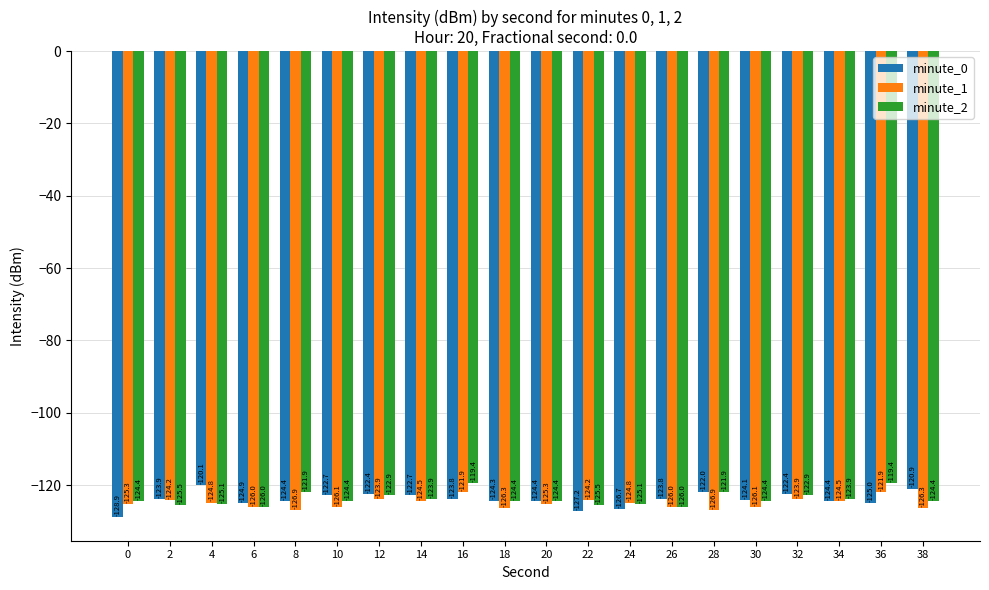

What is the maximum value shown in the chart?

-119.4